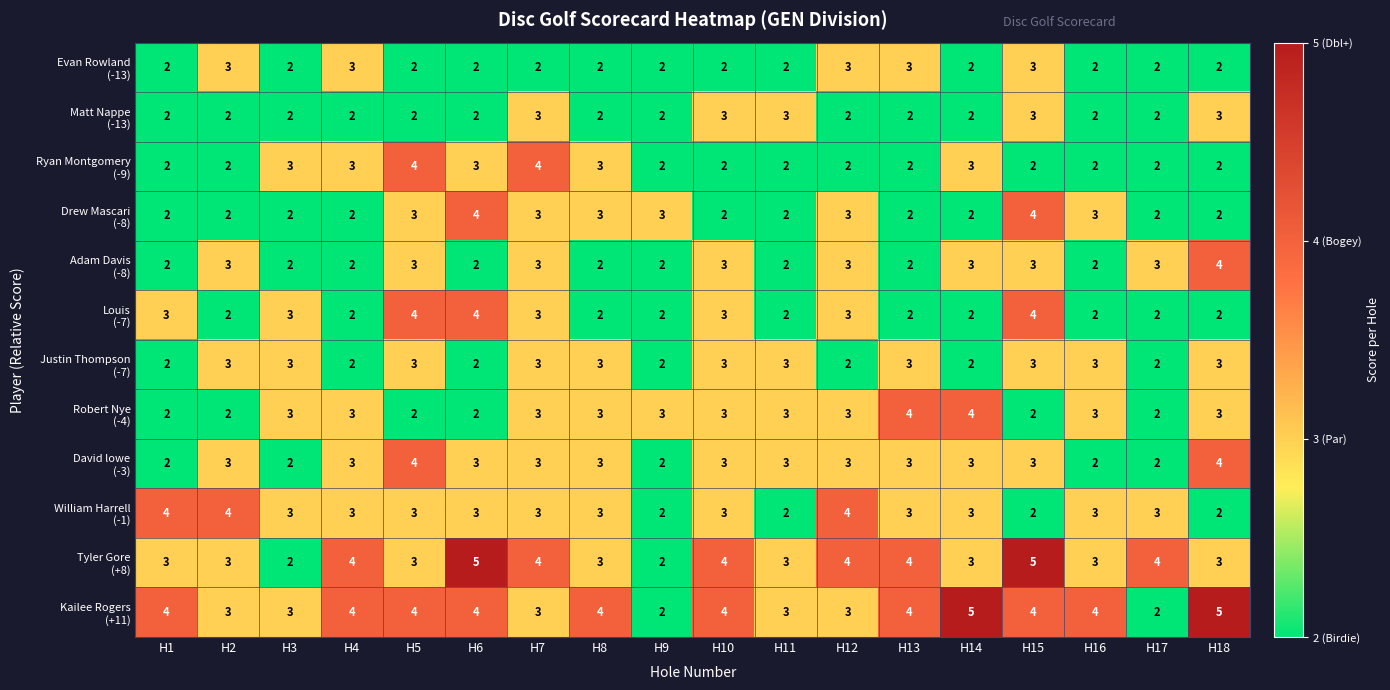

What is the total value across all series at H18?

35